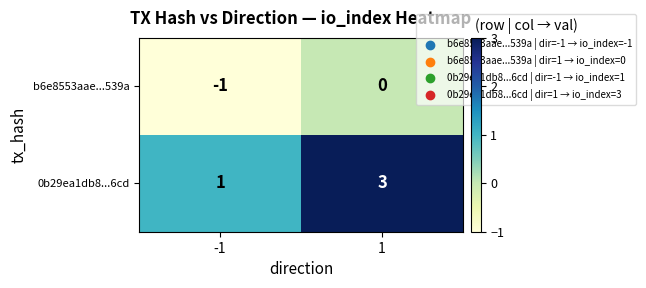

What is the greatest value displayed?

3